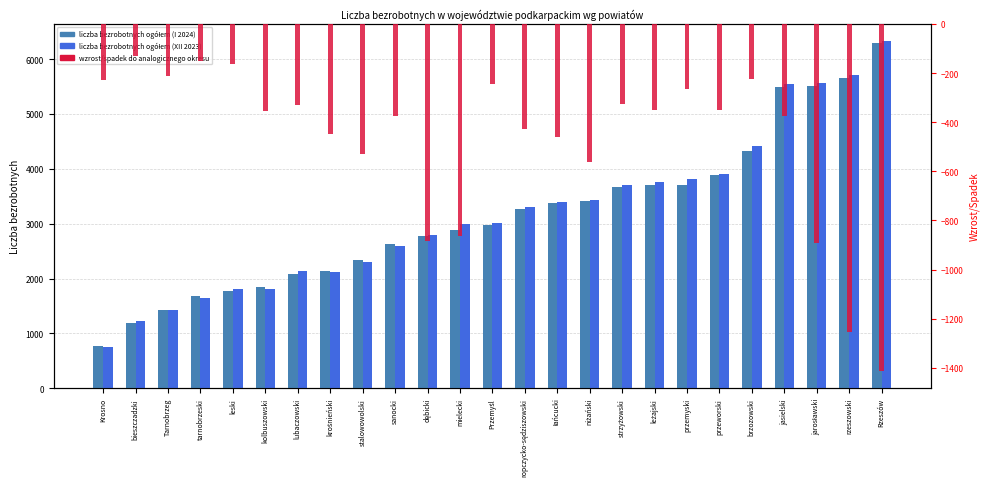

How many bars are there in each group?

3